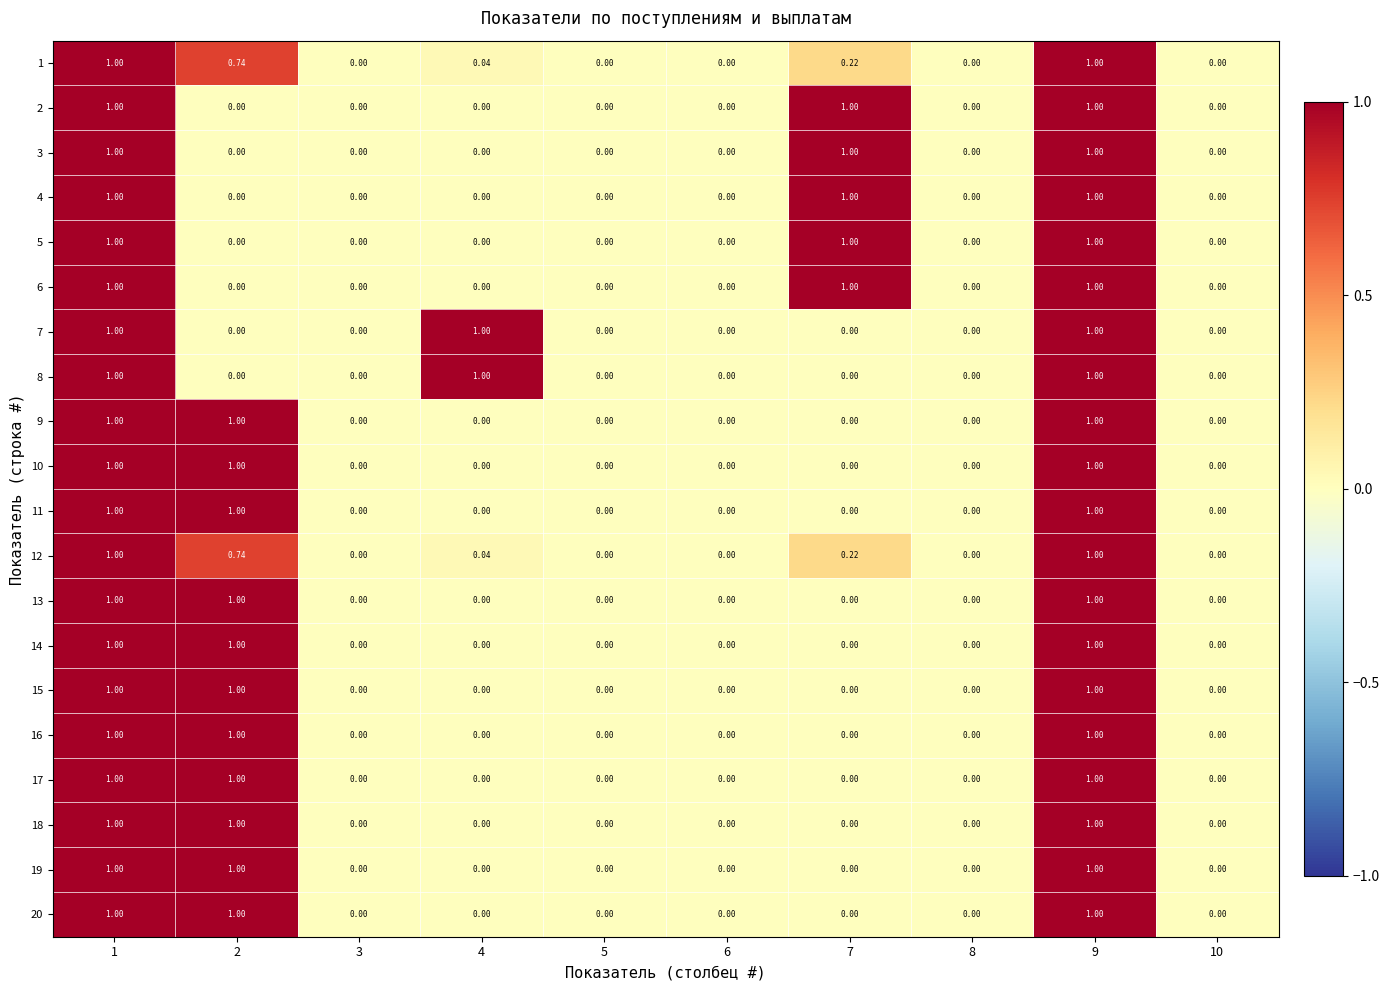

Is the value of 18 at 5 greater than the value of 11 at 9?

No